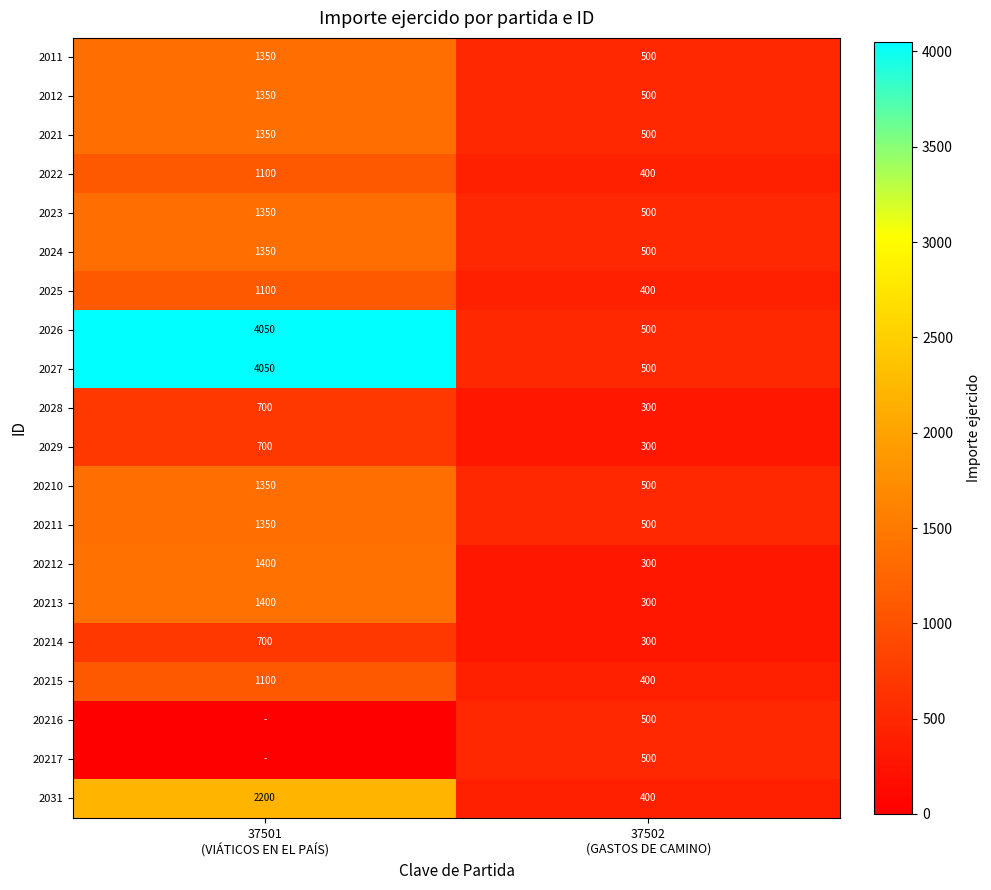

What is the difference between the maximum and minimum values in the 2012 series?

850